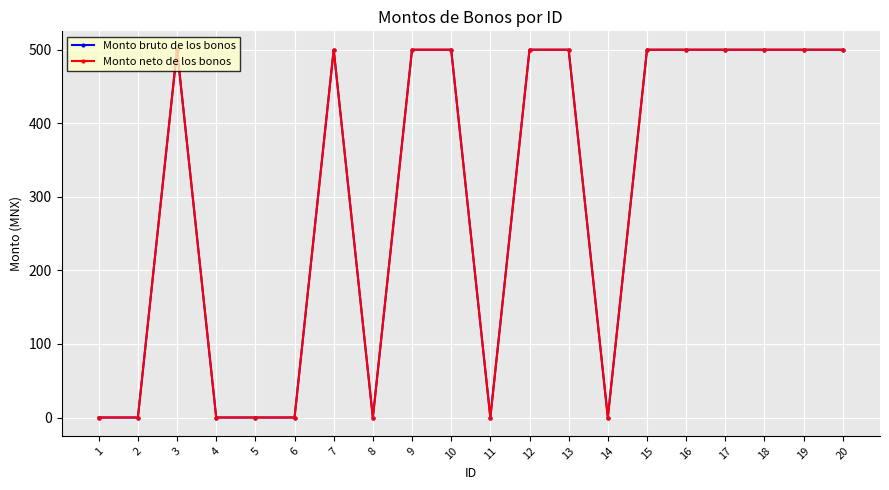

Does the chart have visible grid lines?

Yes